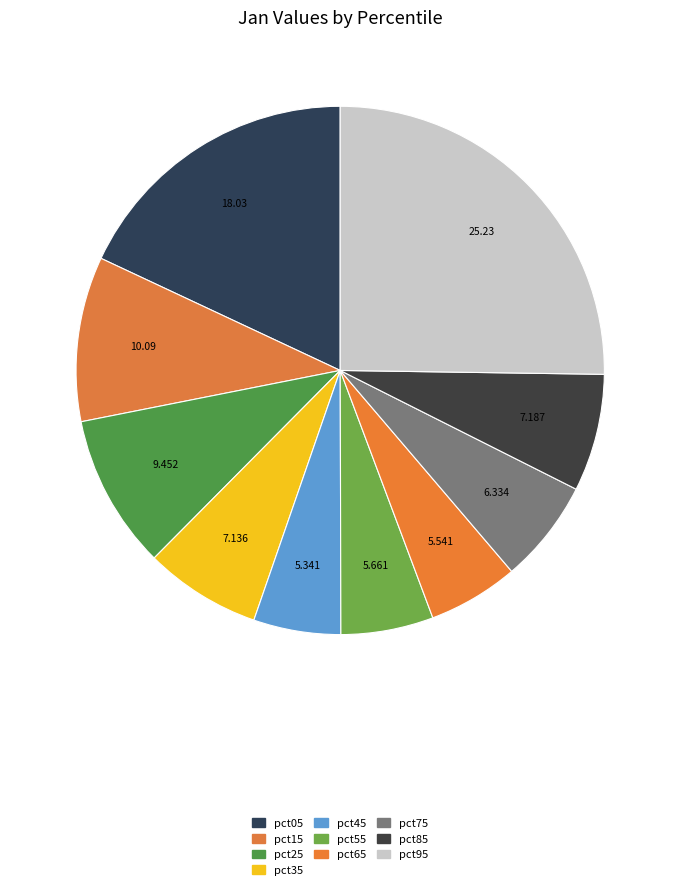

How many segments does this pie chart have?

10